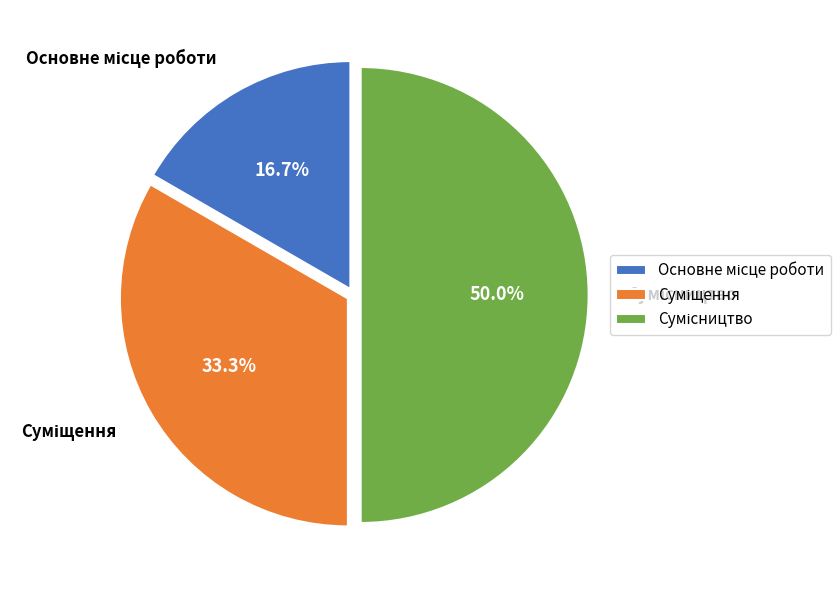

To the nearest percent, what portion does Сумісництво represent?

50%